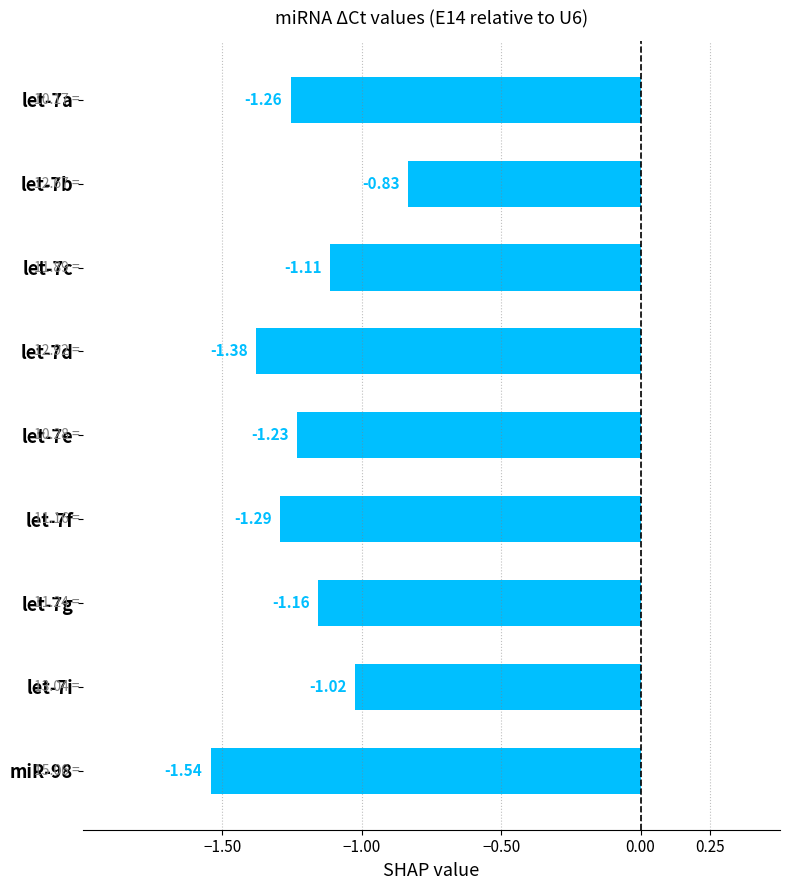

Where is the data nearest to the value -1?

let-7i